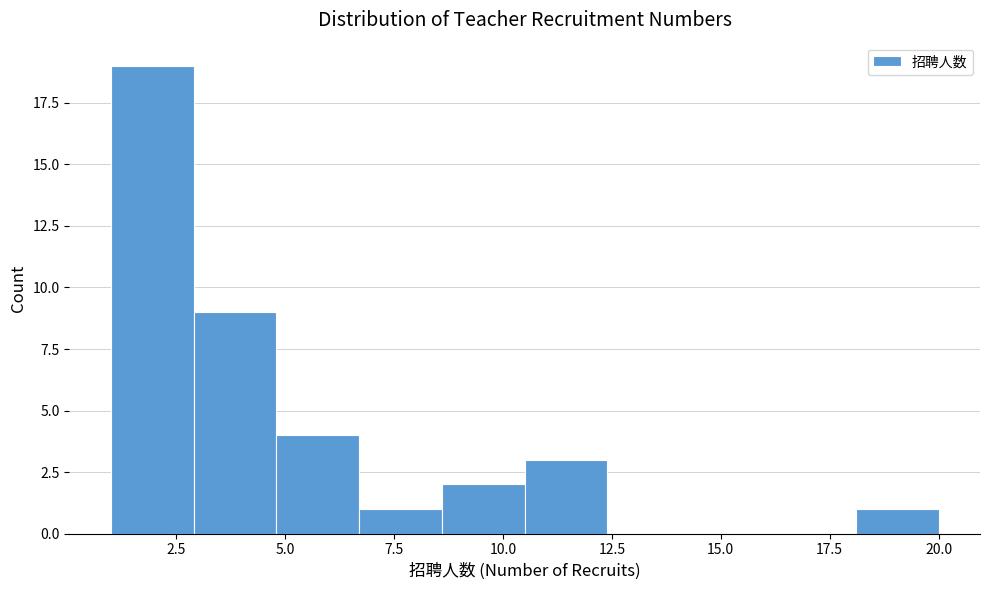

Read against the x-axis, roughly where is the centre of the tallest bar?

2.0